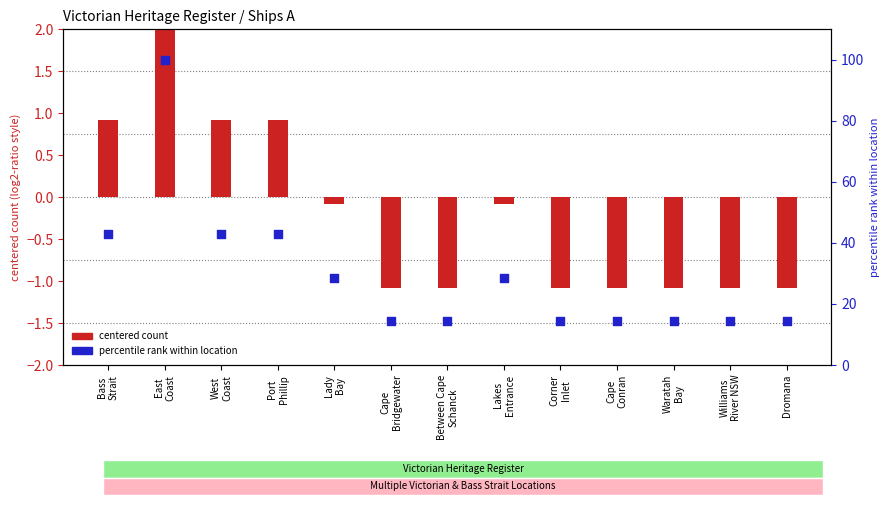

Between Bass
Strait and Cape
Bridgewater, which is larger?

Bass
Strait